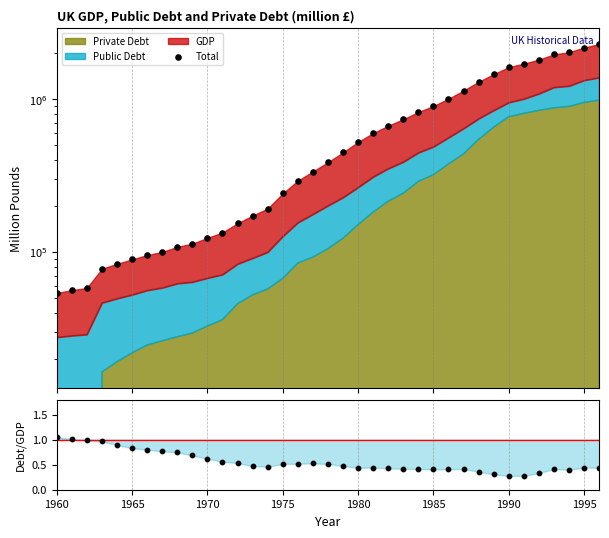

At how many categories does at least one series exceed 1344185?

8